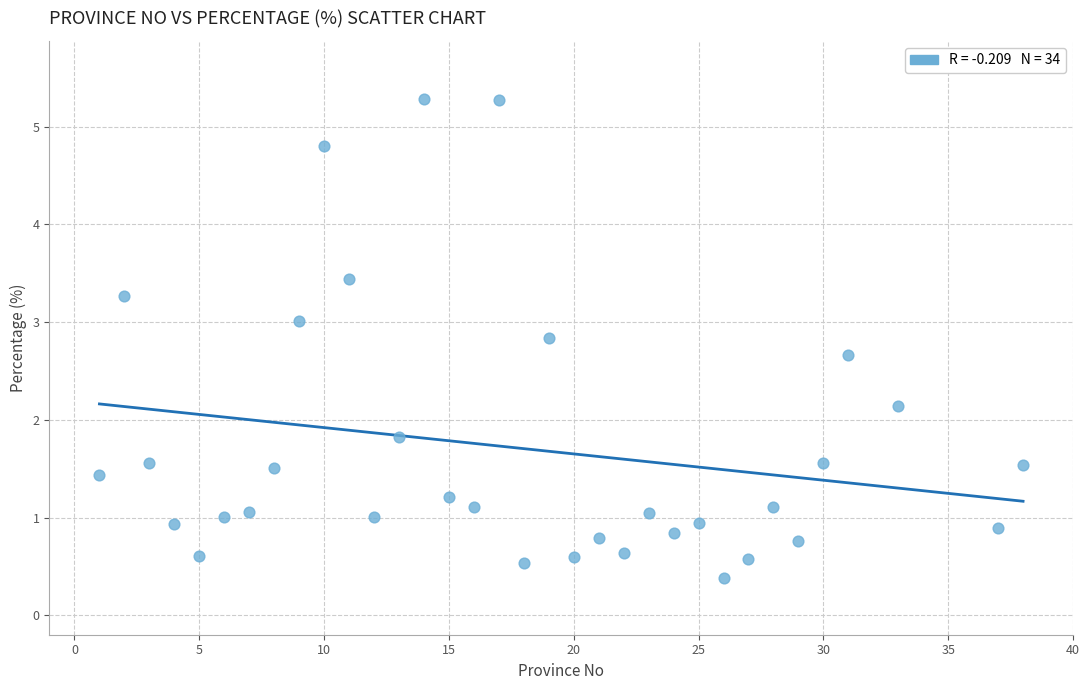

What is the range of X values (max minus min)?

37.0